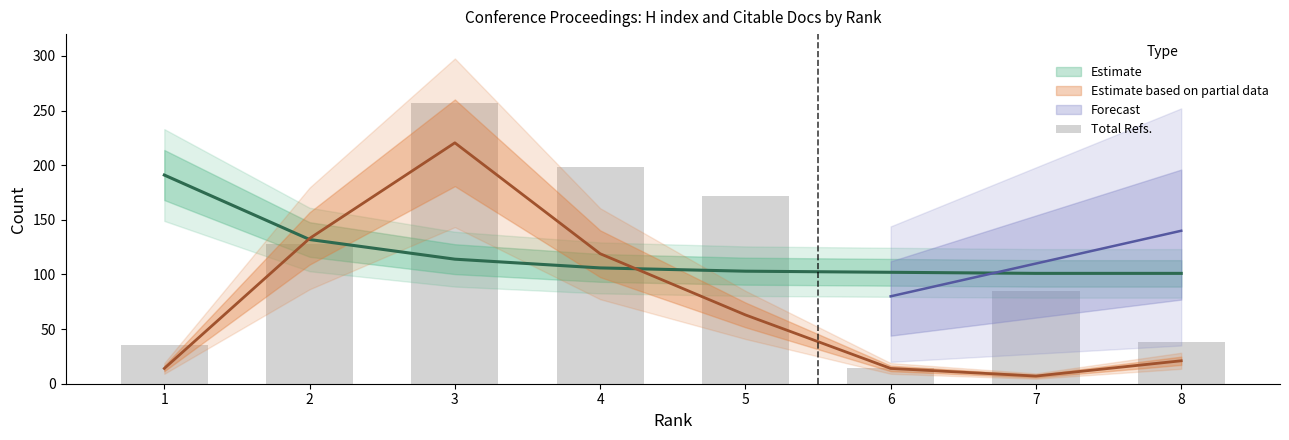

List the labels in order of value, smallest first.

6, 1, 8, 7, 2, 5, 4, 3